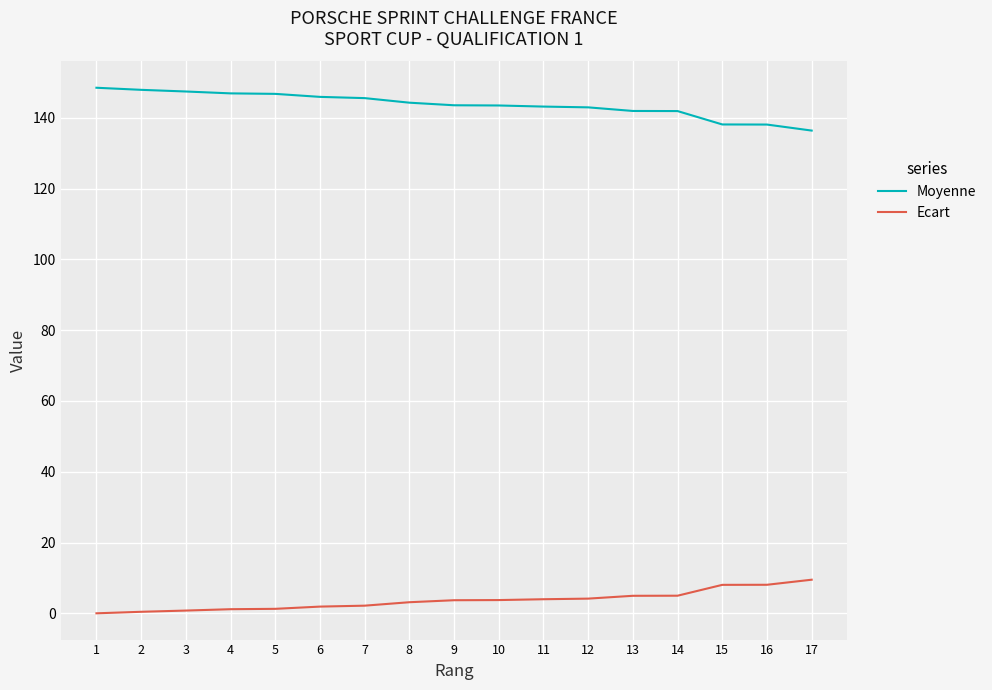

Rank the series at 6 from highest to lowest value.

Moyenne, Ecart